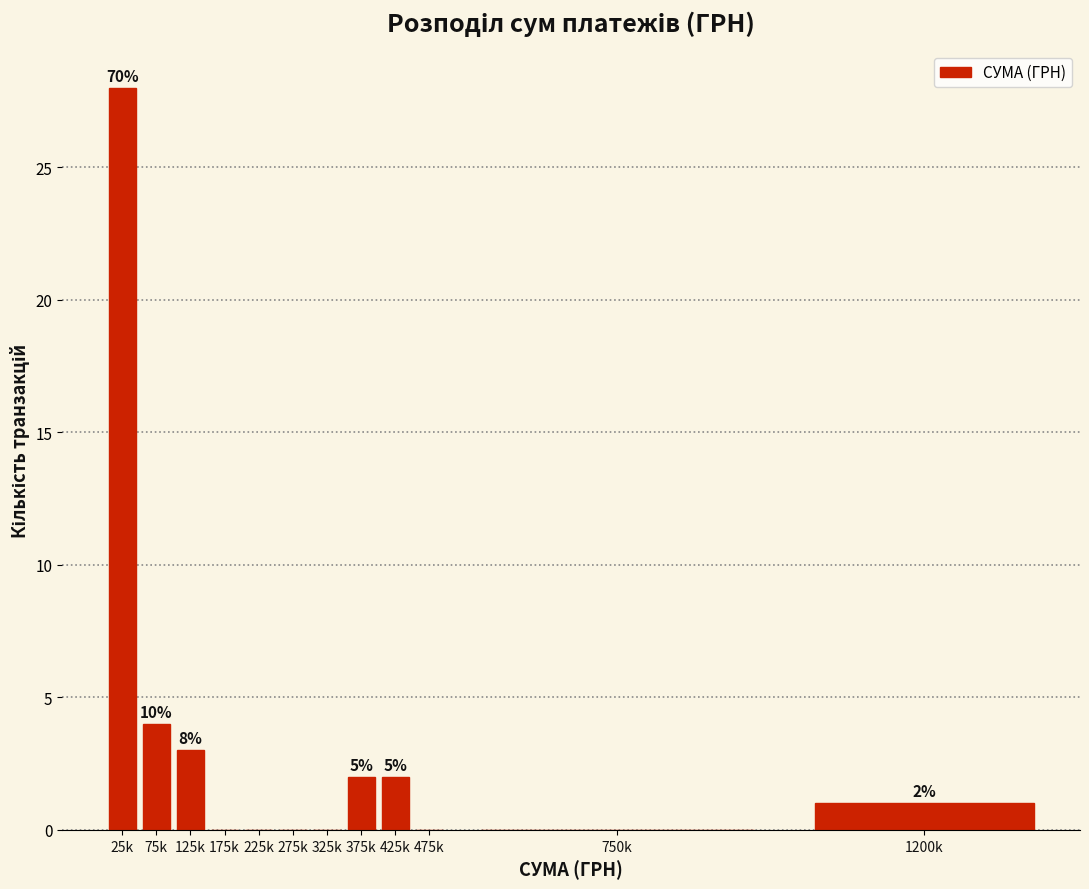

Are the bars horizontal?

No